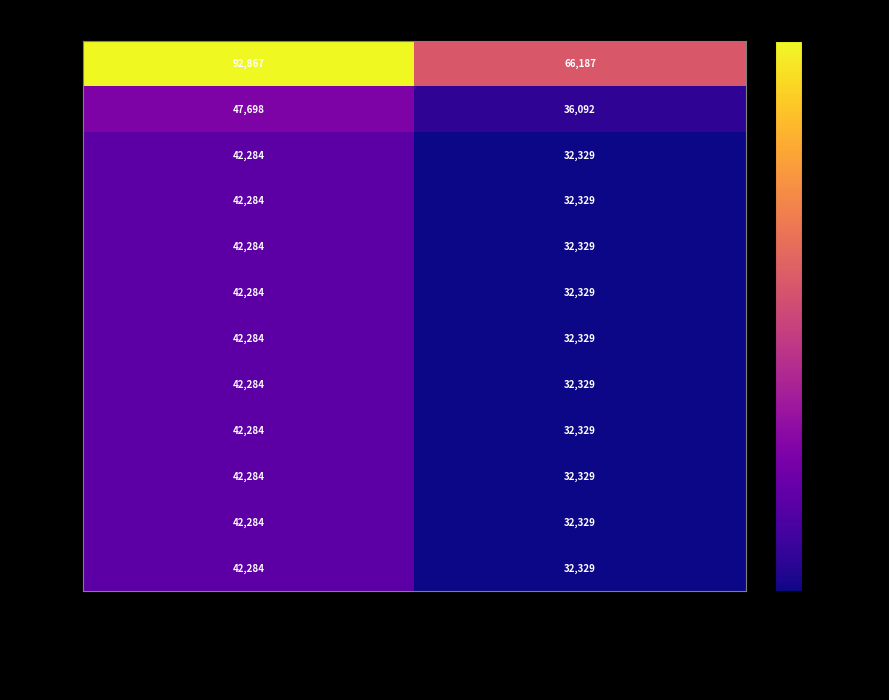

What is the approximate value of 11796 at Monto bruto de las dietas, to the nearest 50?

42300